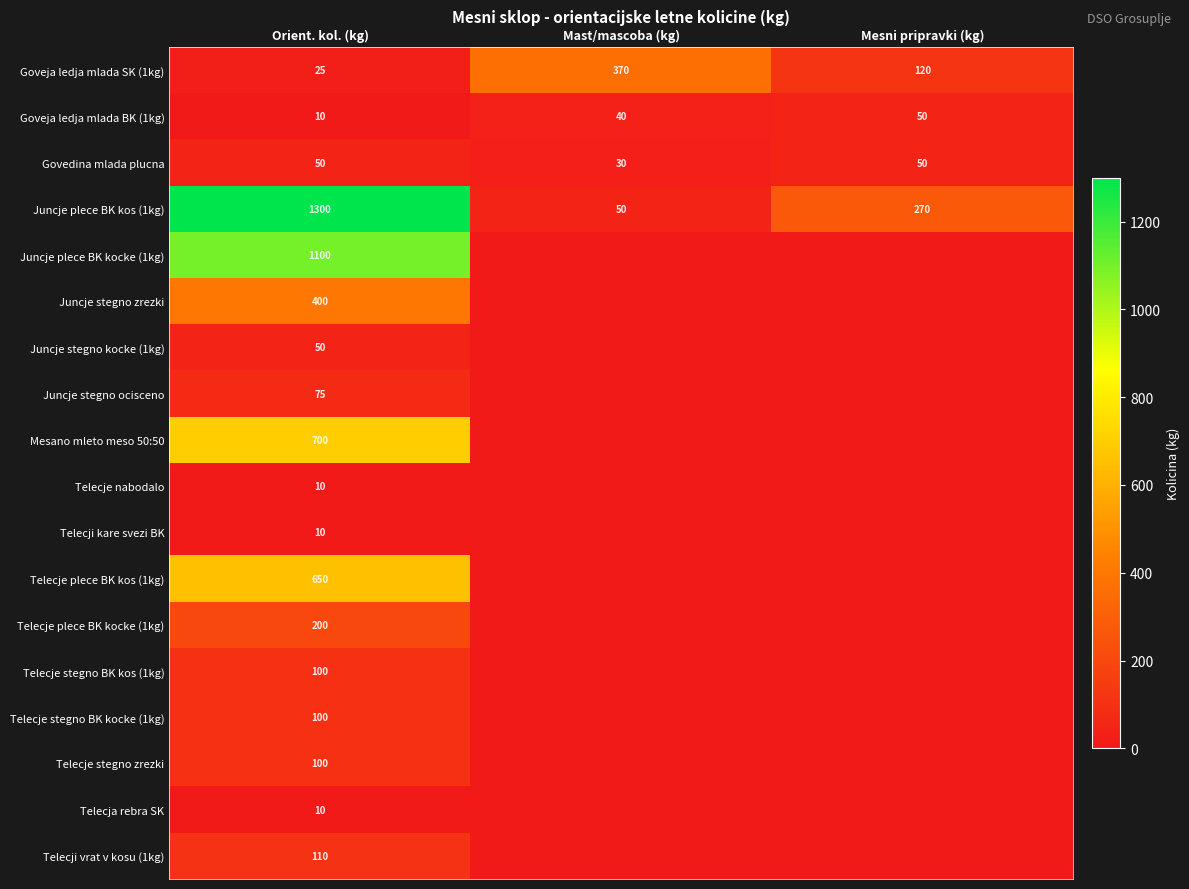

At which category is the sum across all series the highest?

Orient. kol. (kg)